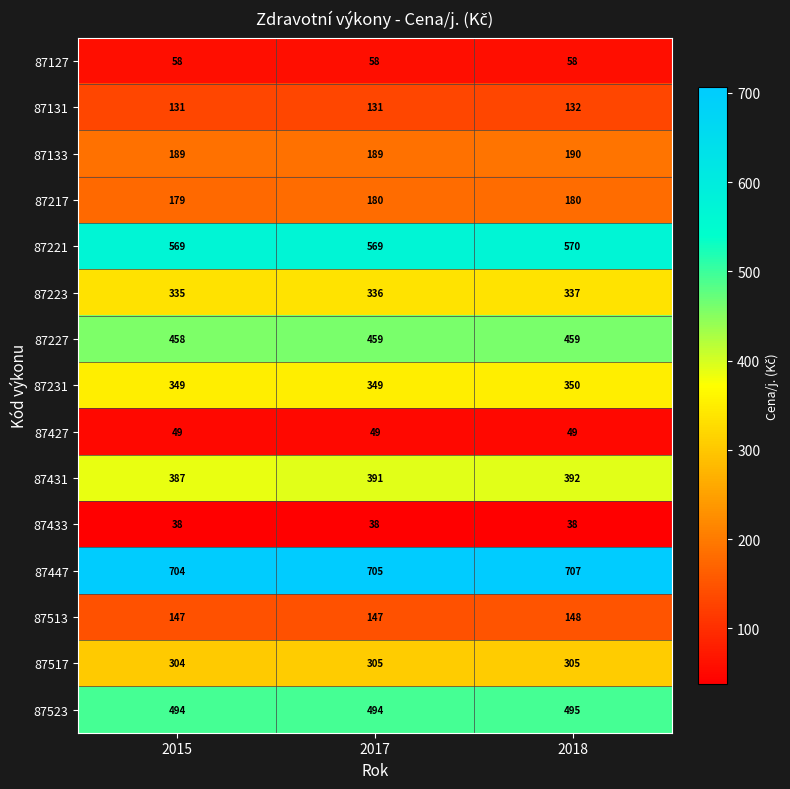

At how many categories does at least one series exceed 304?

3